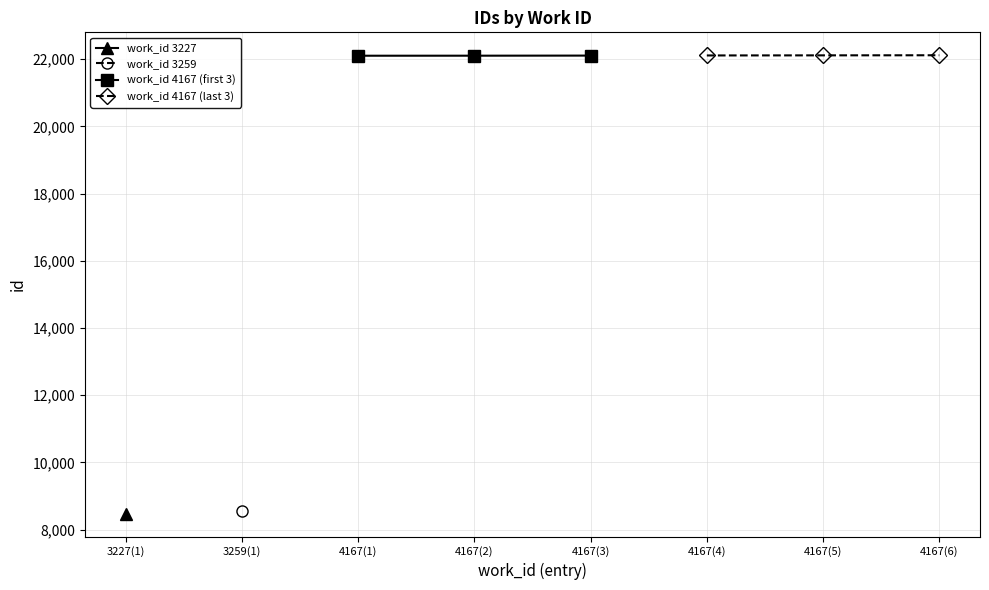

What is the difference between the maximum and minimum values in the work_id 4167 (first 3) series?

4